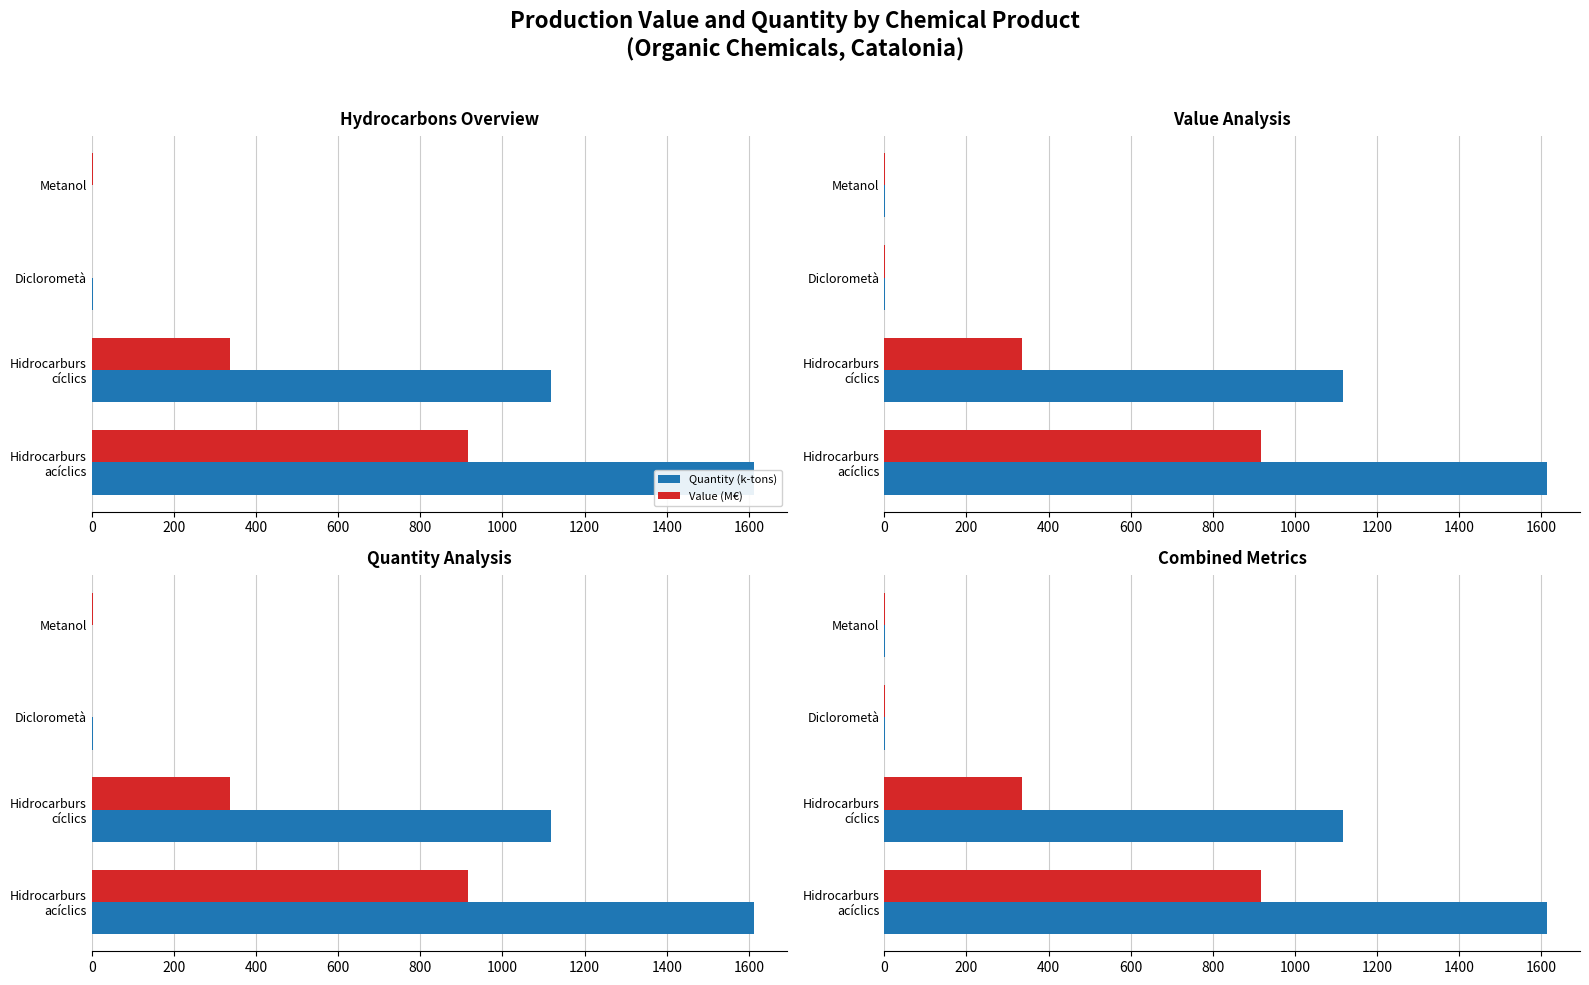

How many groups of bars are there?

4